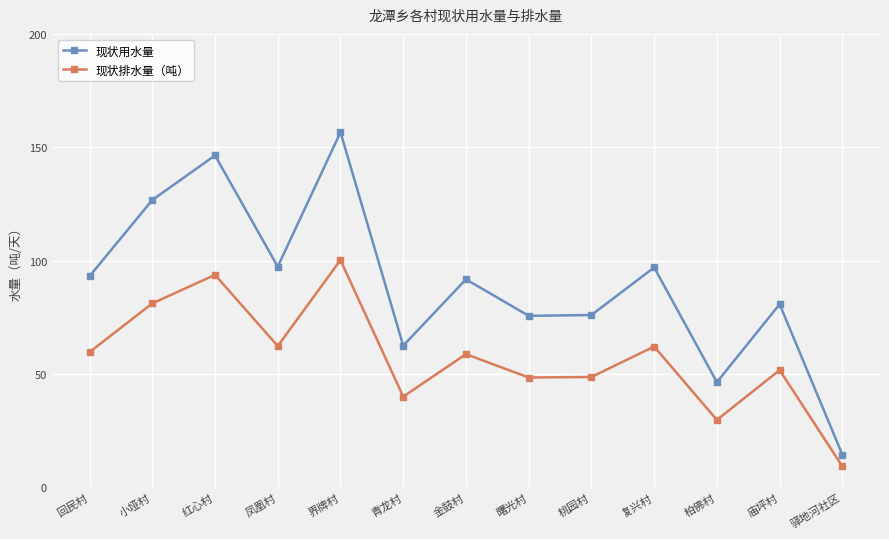

What is the difference between the maximum and minimum values in the 现状排水量（吨） series?

91.0